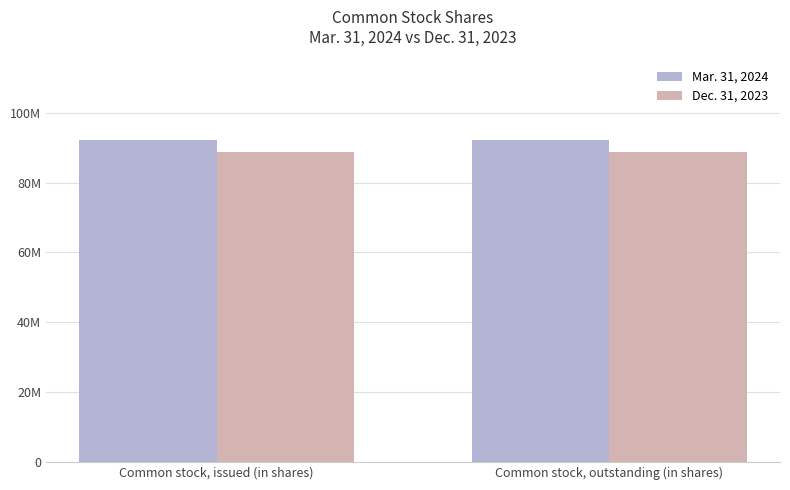

What are all the series names shown in the legend?

Mar. 31, 2024, Dec. 31, 2023